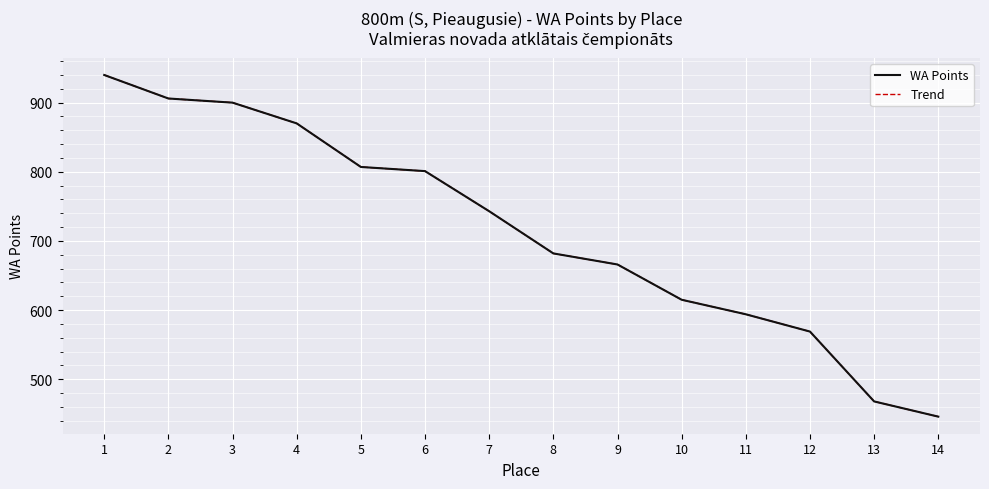

Between 1 and 11, which is larger?

1